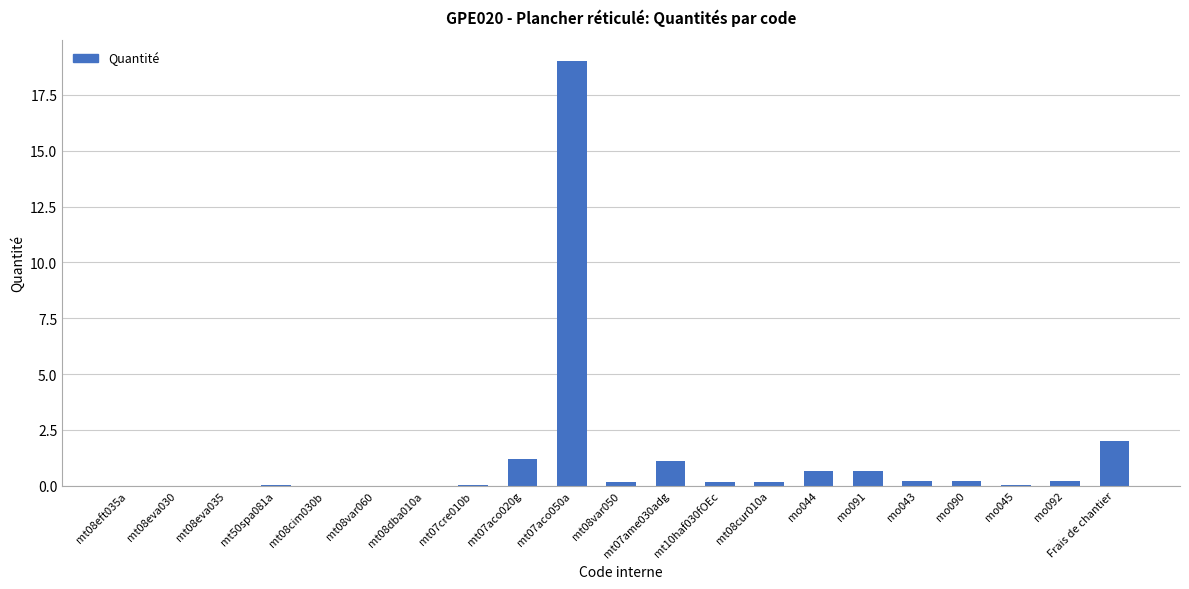

Is it true that the value at mt07ame030adg is 1.8?

False